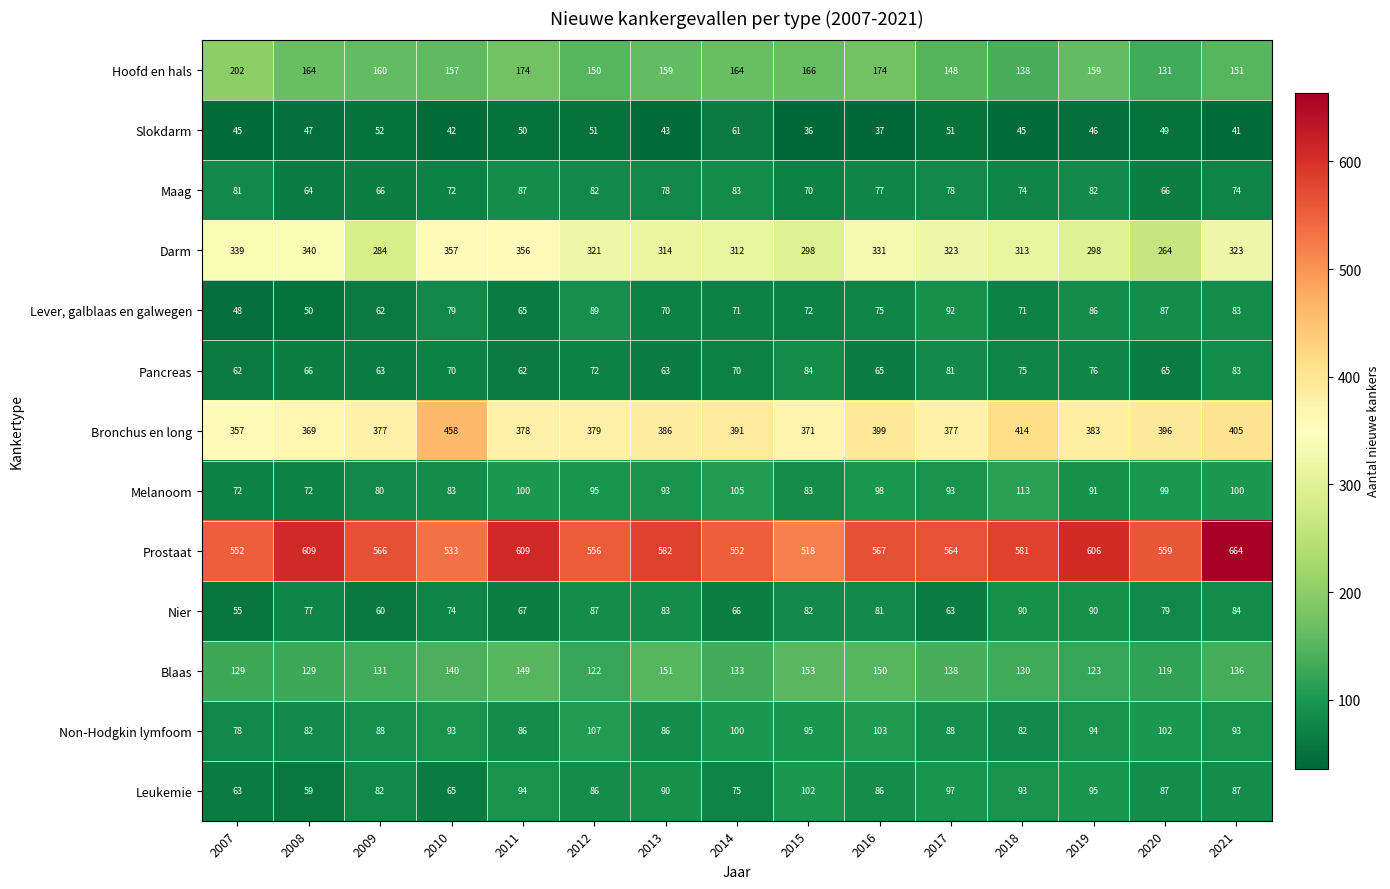

What is the maximum value shown in the chart?

664